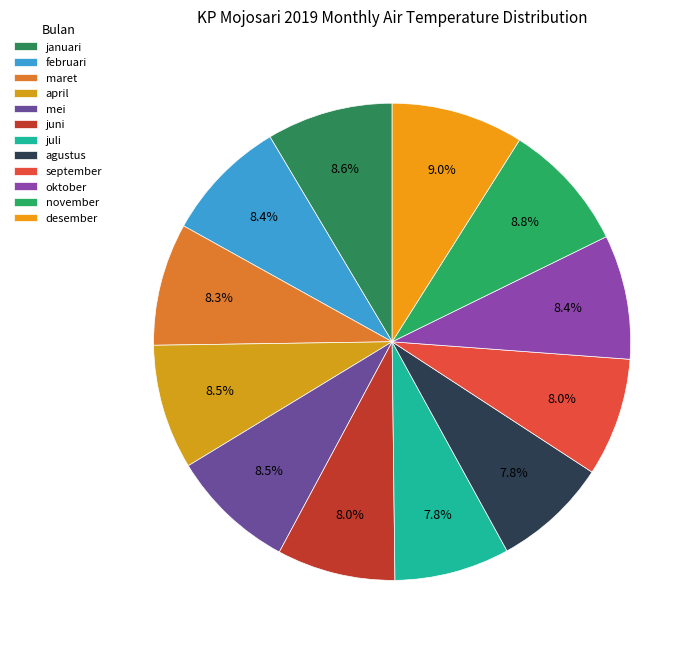

How much of the chart is everything except januari?

91.4%